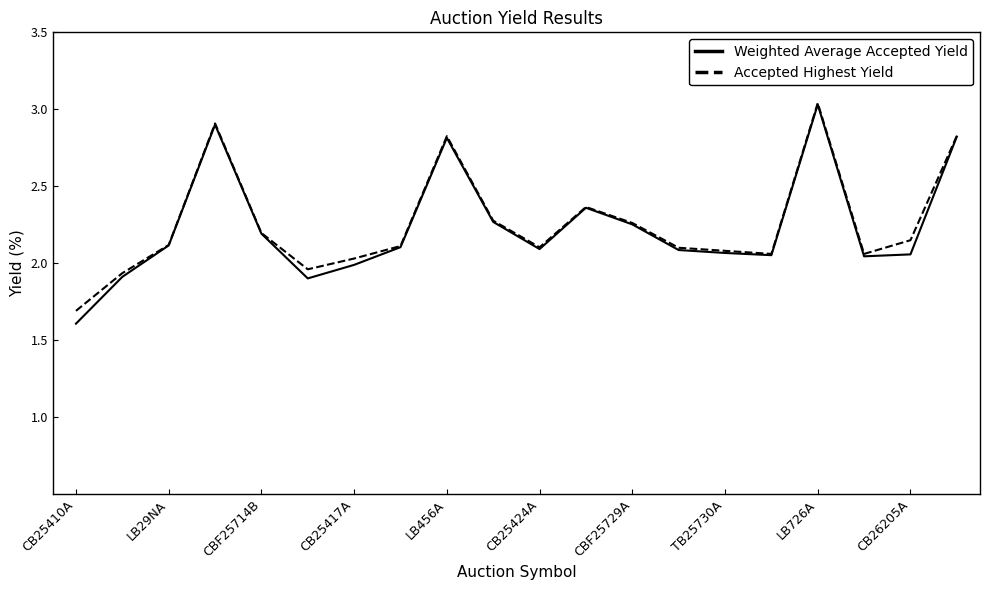

Which series has the widest spread of values?

Weighted Average Accepted Yield